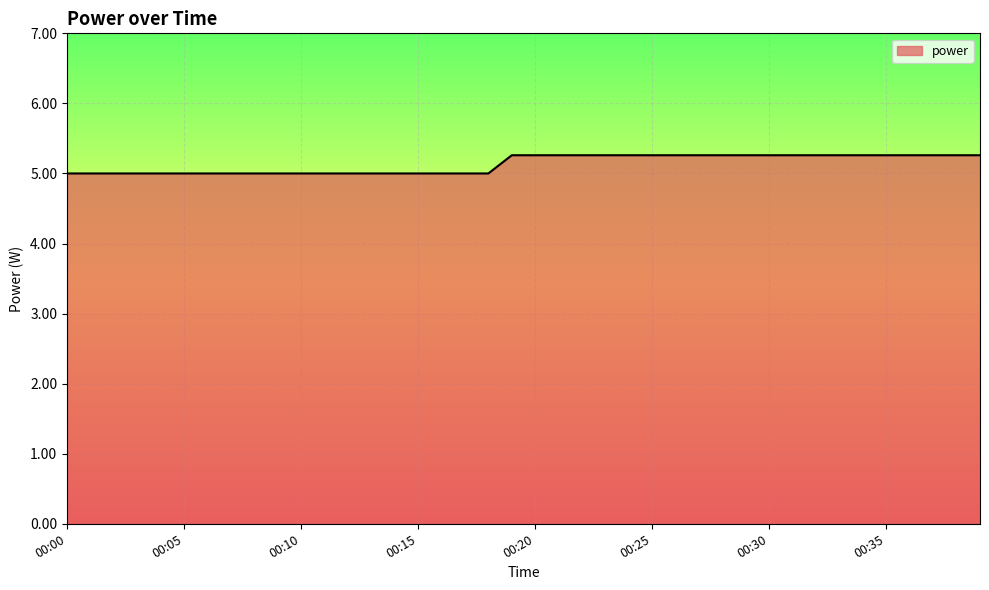

What is the difference between the maximum and minimum values?

0.3